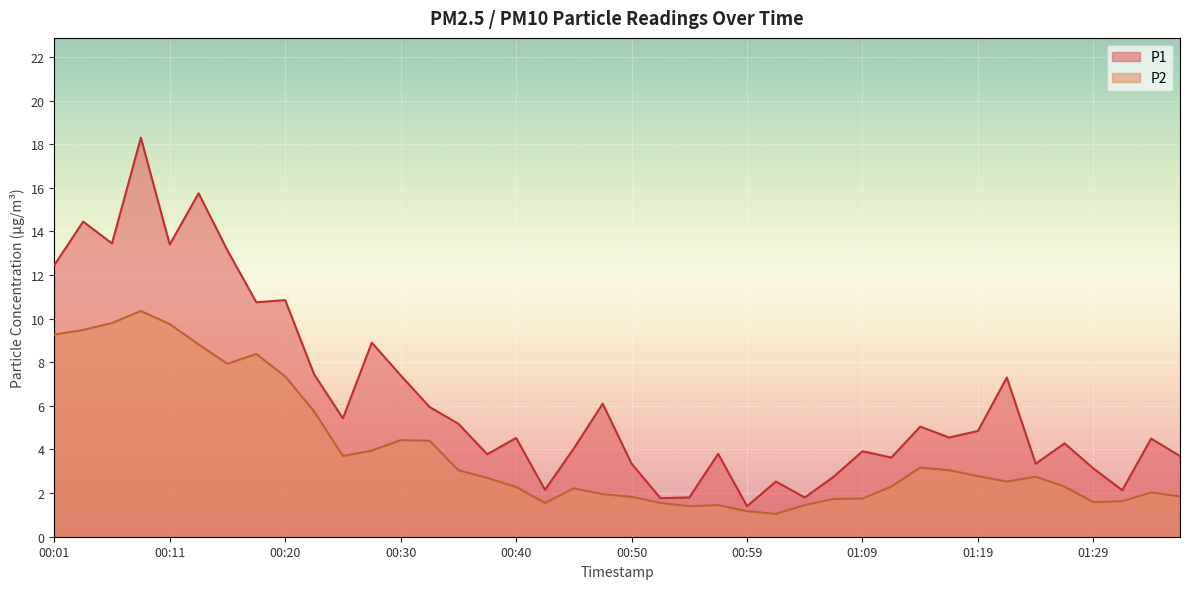

List the series in order of their overall mean, highest first.

P1, P2